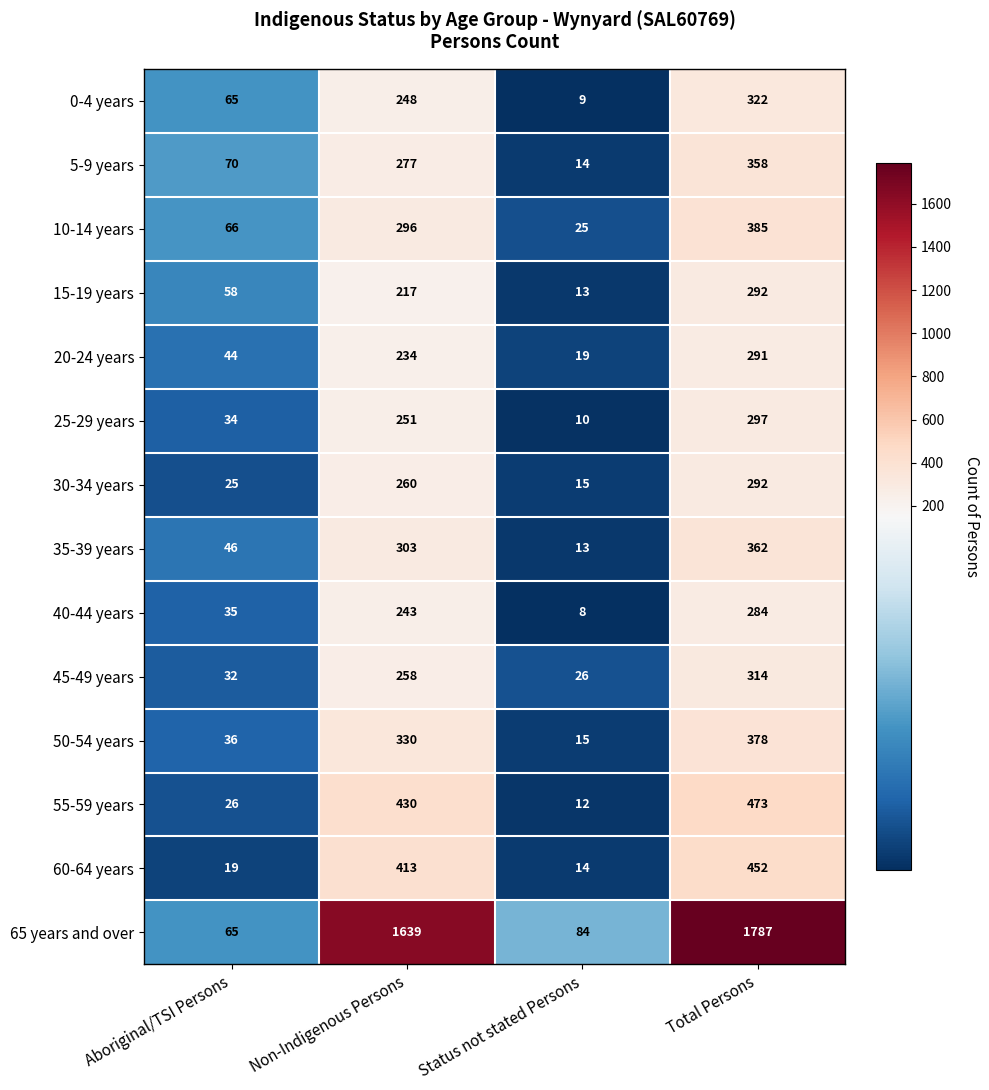

How many data points in 30-34 years are less than 260?

2